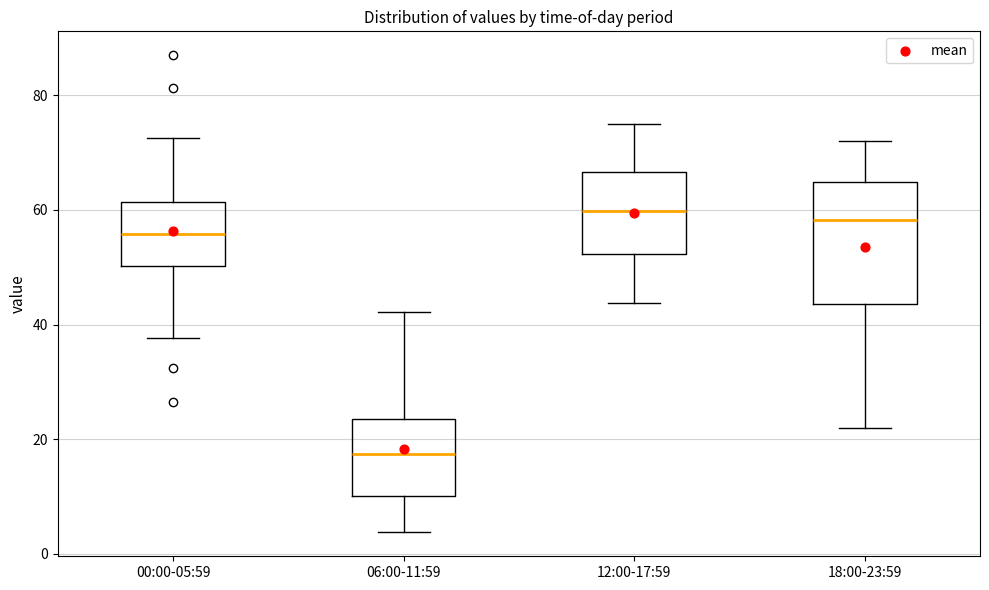

Reading left to right, transcribe this box plot: for each box, give where its median line is, the range the box spans, and where its two whiskers end, as read against the y-axis. The values are not printed on the chart, so give them approximately, as read against the axis.

00:00-05:59: median 56, box 50 to 62, whiskers 38 to 72
06:00-11:59: median 18, box 10 to 24, whiskers 4 to 42
12:00-17:59: median 60, box 52 to 66, whiskers 44 to 76
18:00-23:59: median 58, box 44 to 64, whiskers 22 to 72